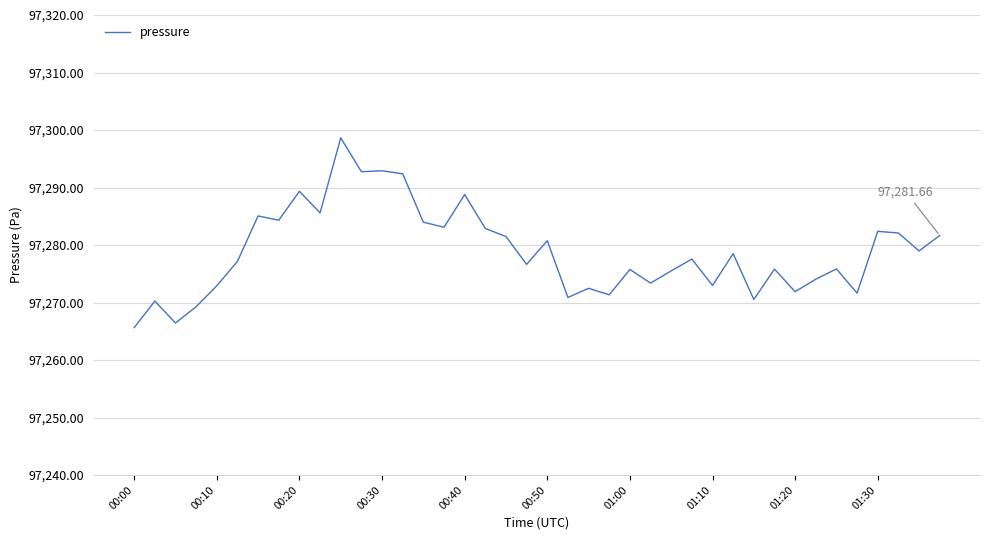

Does the chart have visible grid lines?

Yes